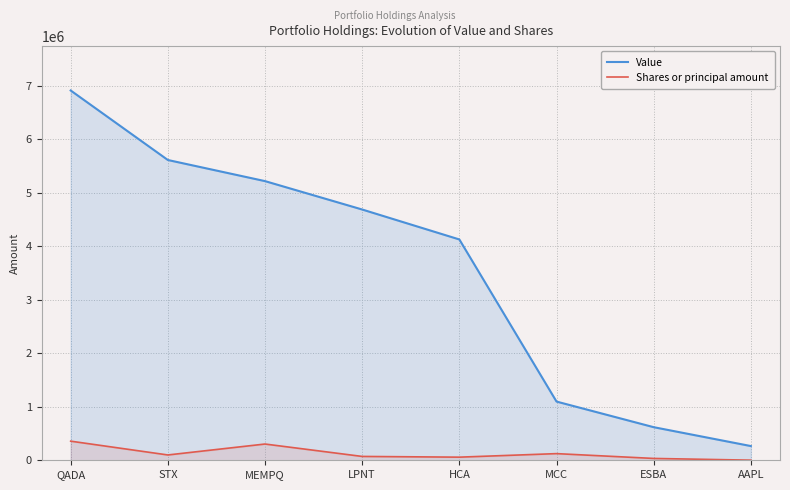

Rank the categories by Value value from lowest to highest.

AAPL, ESBA, MCC, HCA, LPNT, MEMPQ, STX, QADA